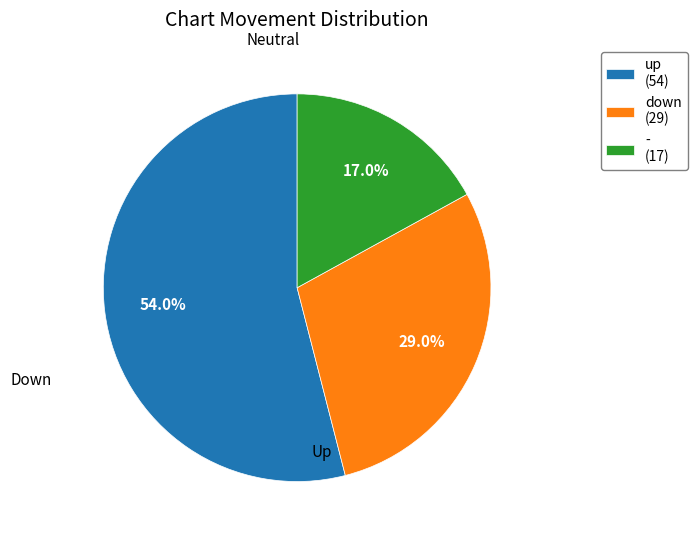

Is up the majority of the pie?

Yes